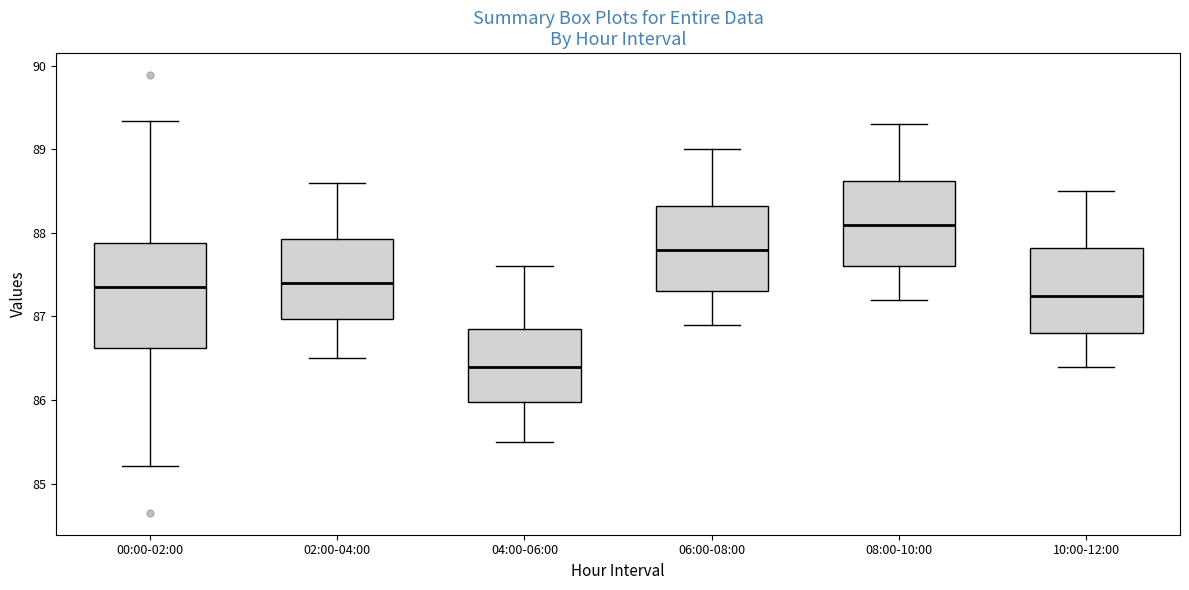

Where does the median line of the box for 02:00-04:00 sit on the y-axis? The values are not printed on the chart, so give them approximately, as read against the axis.

87.4